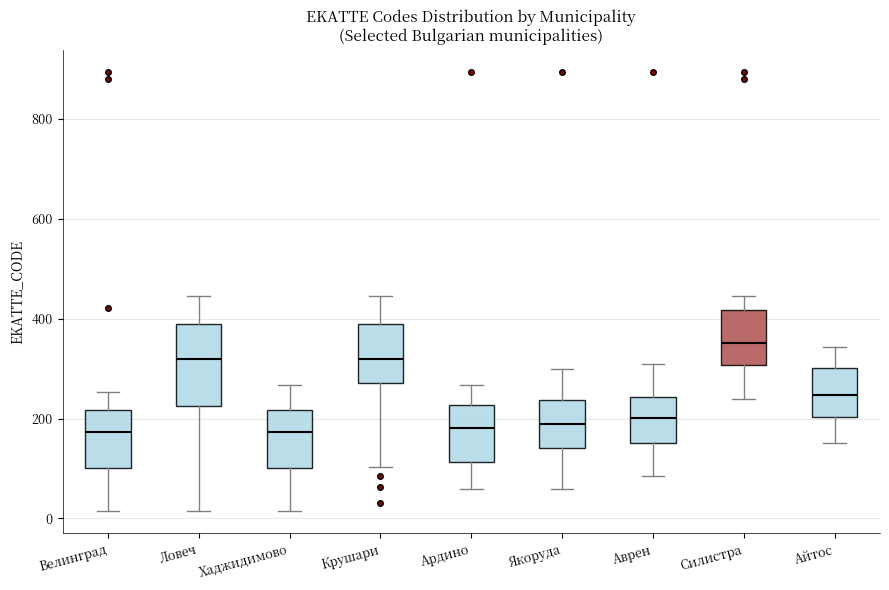

Where does the lower whisker of the box for Хаджидимово end on the y-axis? The values are not printed on the chart, so give them approximately, as read against the axis.

20